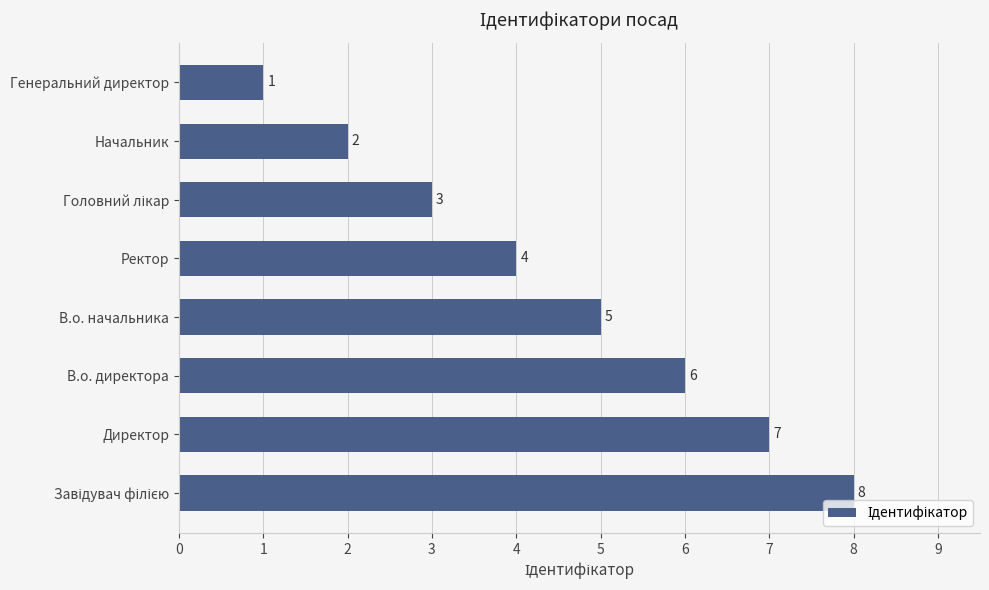

Is it true that the value at Директор is 7?

True